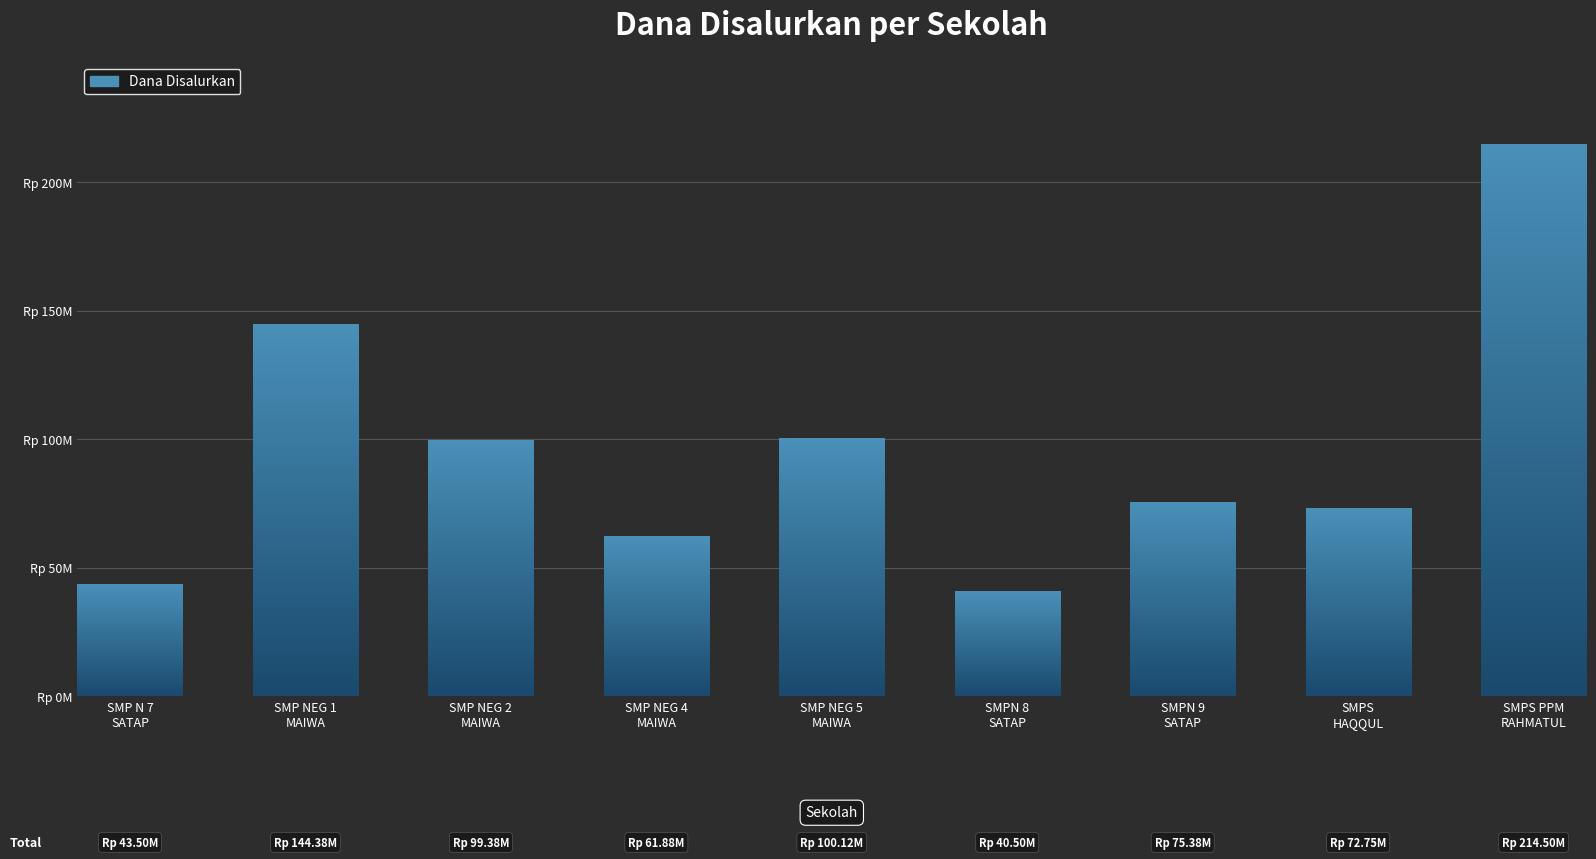

Which label corresponds to the largest value in the chart?

SMPS PPM
RAHMATUL